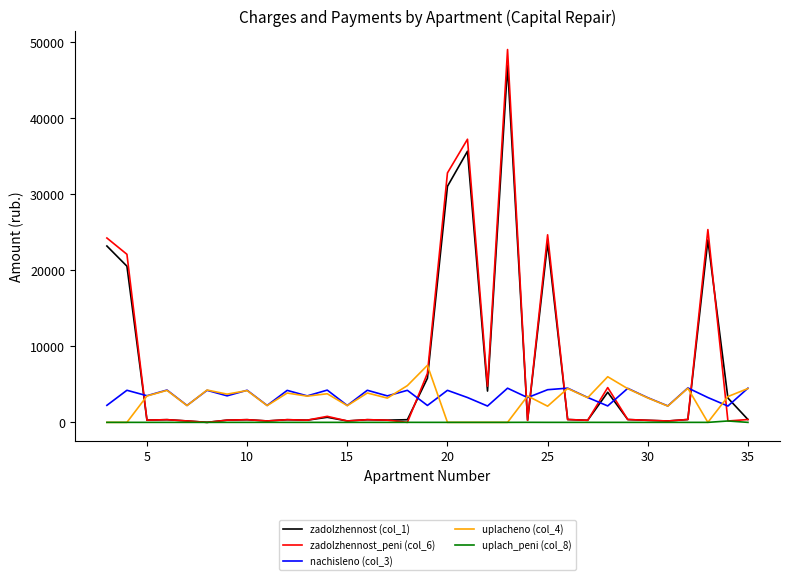

Which series has the widest spread of values?

zadolzhennost_peni (col_6)